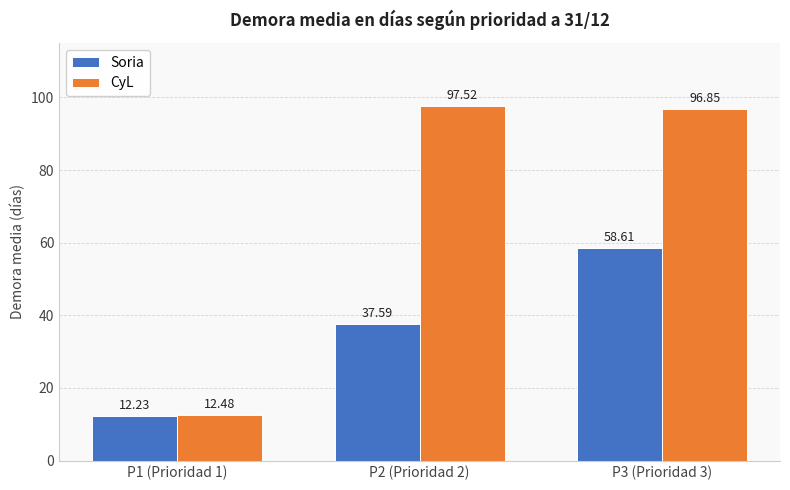

What is the difference between the maximum and minimum values in the CyL series?

85.0